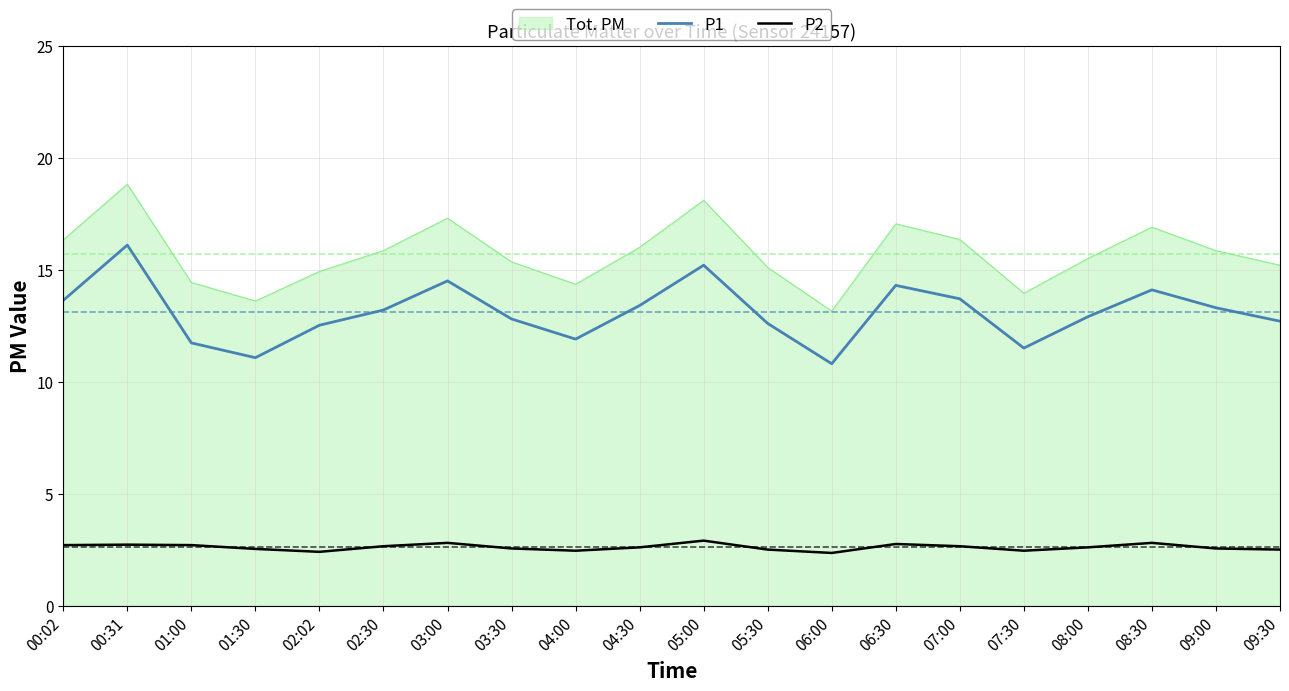

What is the smallest value displayed?

2.4